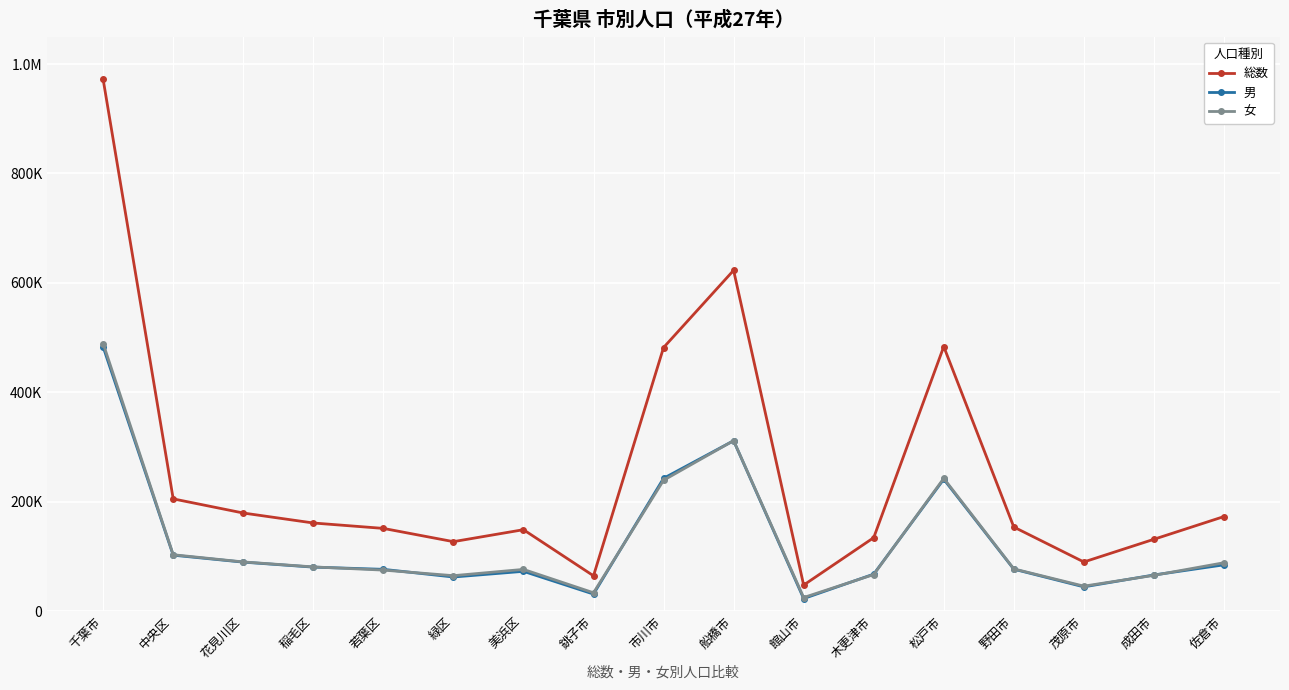

Is this an area chart (filled region under the line)?

No